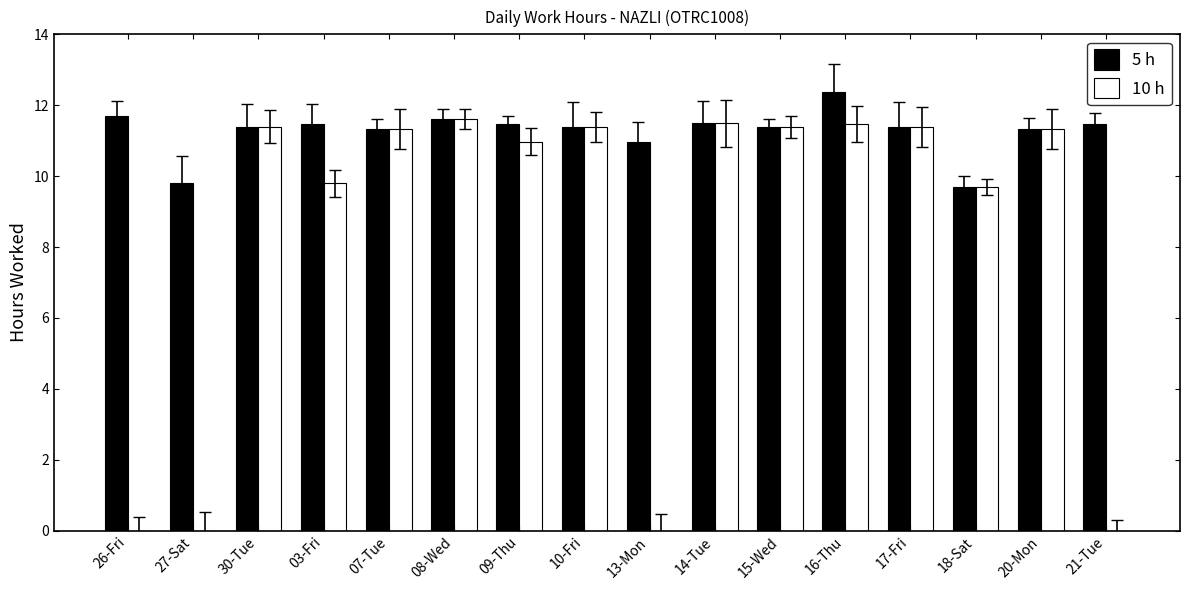

The value of 5 h at 03-Fri is 11.5. True or false?

True